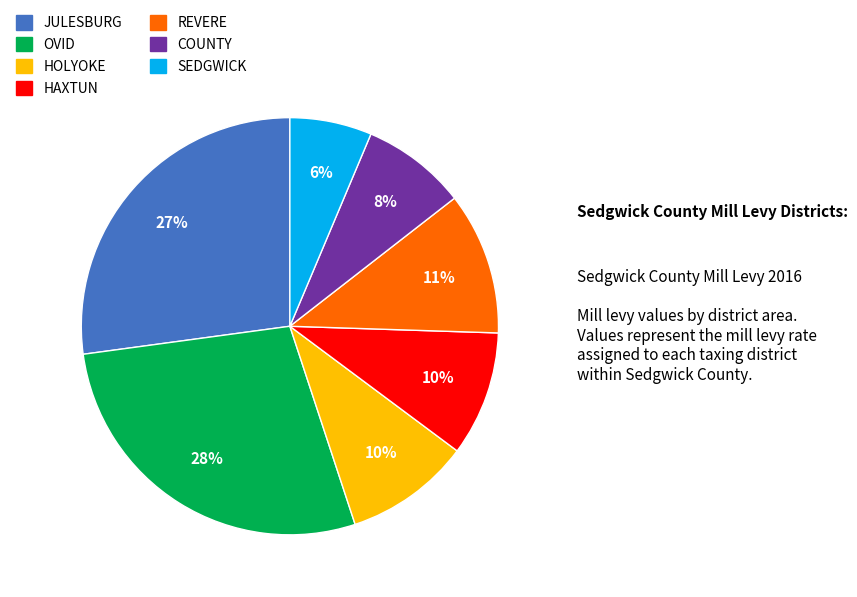

To the nearest percent, what is the combined percentage of REVERE and HAXTUN?

21%